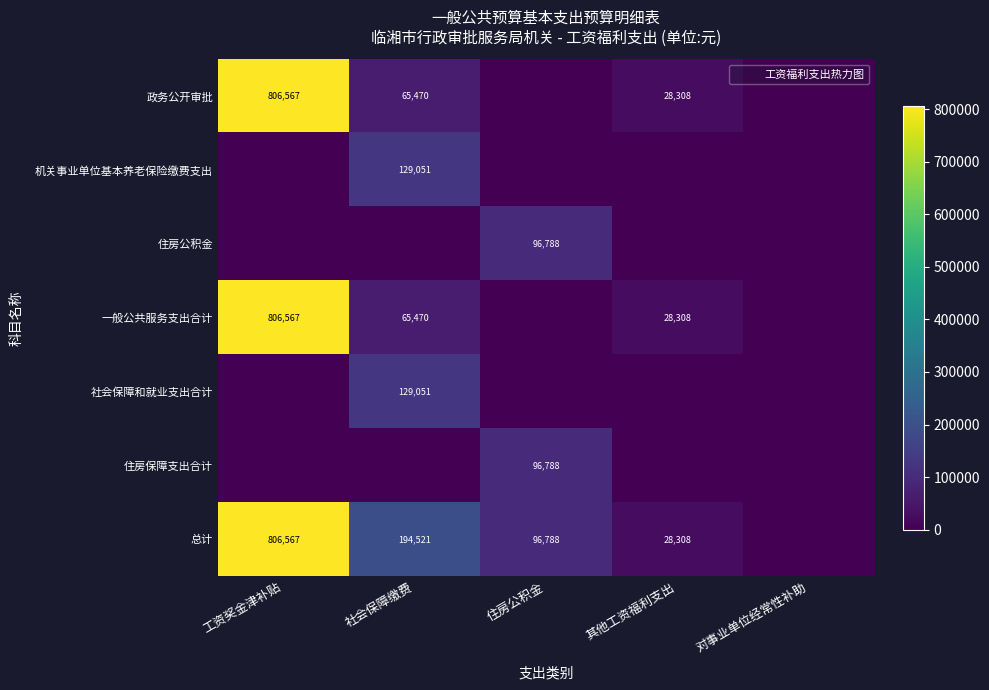

At how many categories does at least one series exceed 138048?

2